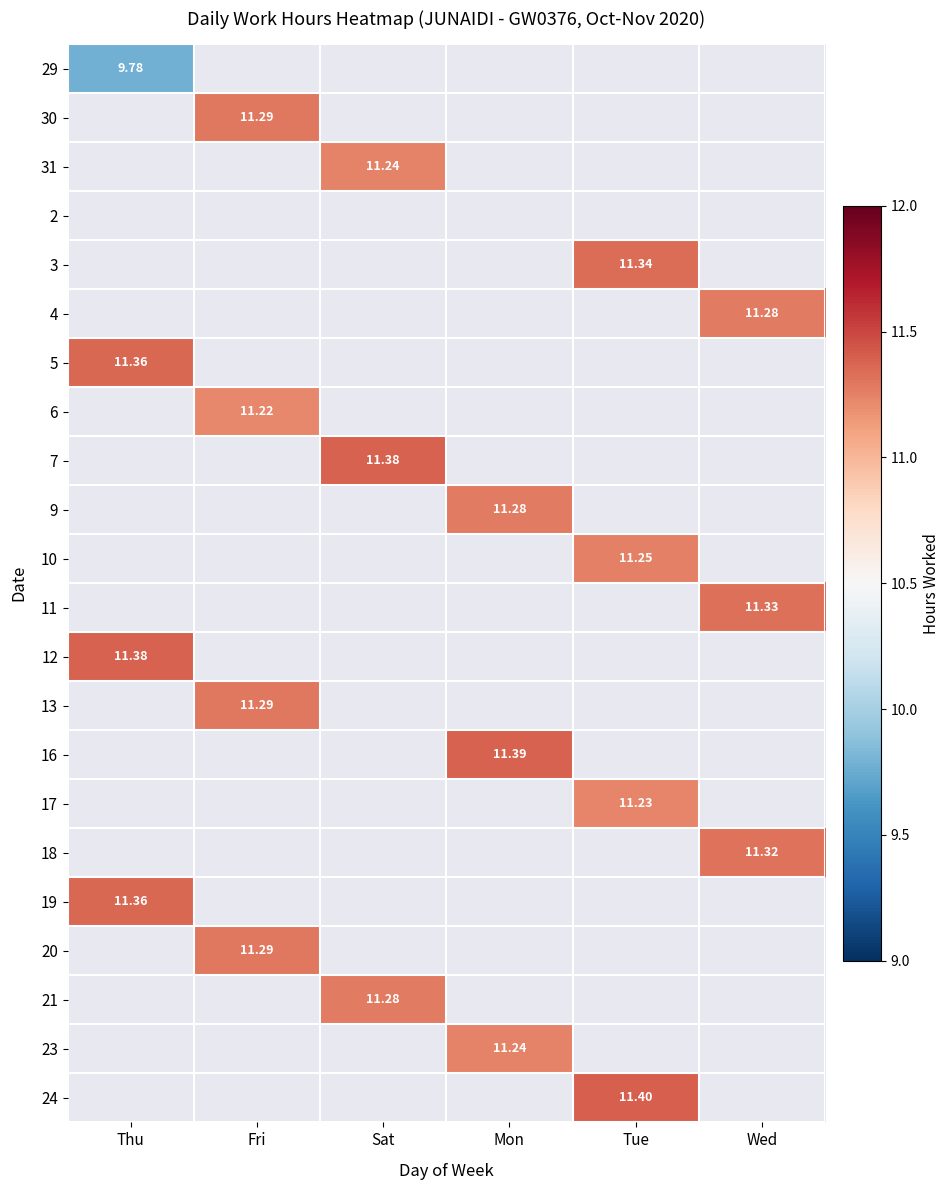

At how many categories does at least one series exceed 11?

6